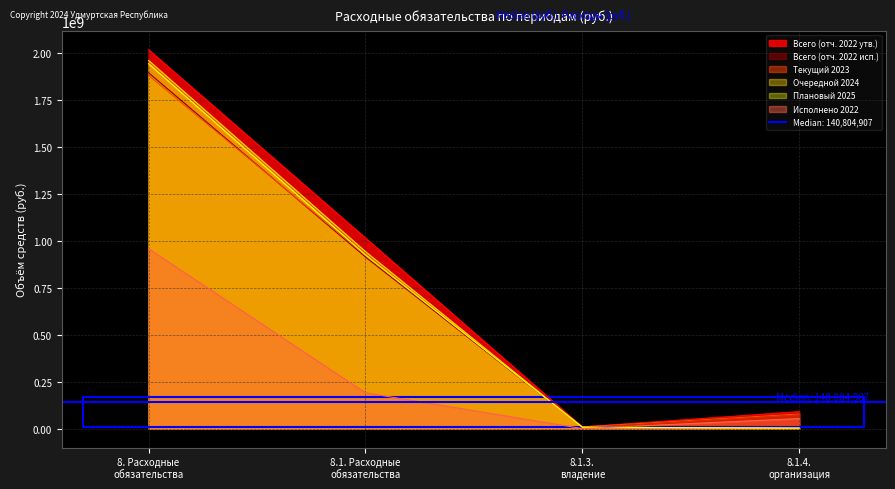

What is the highest value of the Исполнено 2022 series?

957970827.6